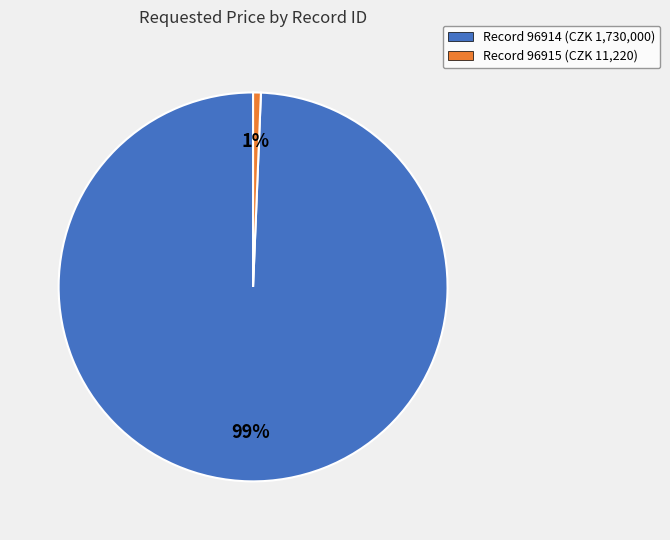

Is there a majority slice in this chart?

Yes